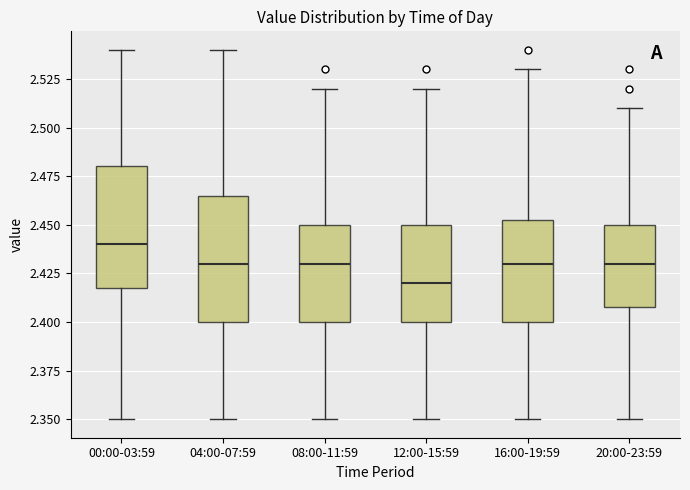

Which box's median line is the highest?

00:00-03:59